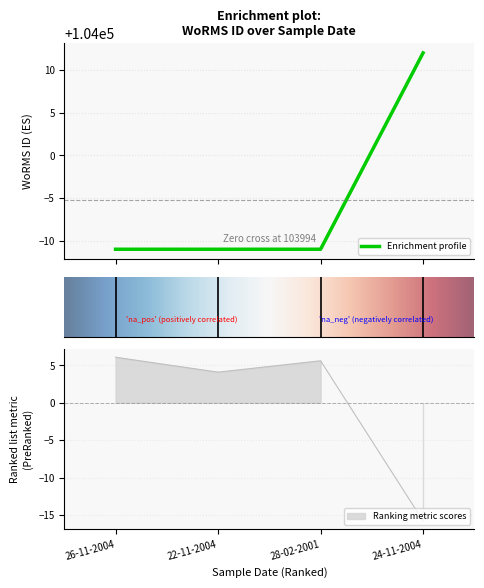

Reading left to right, list all the values displayed in this chart.

26-11-2004=103989	22-11-2004=103989	28-02-2001=103989	24-11-2004=104012